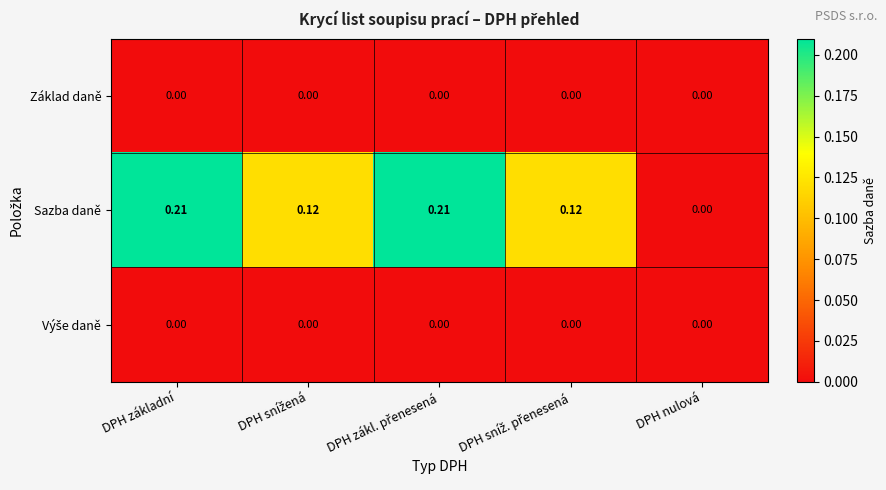

Which series has the widest spread of values?

Sazba daně